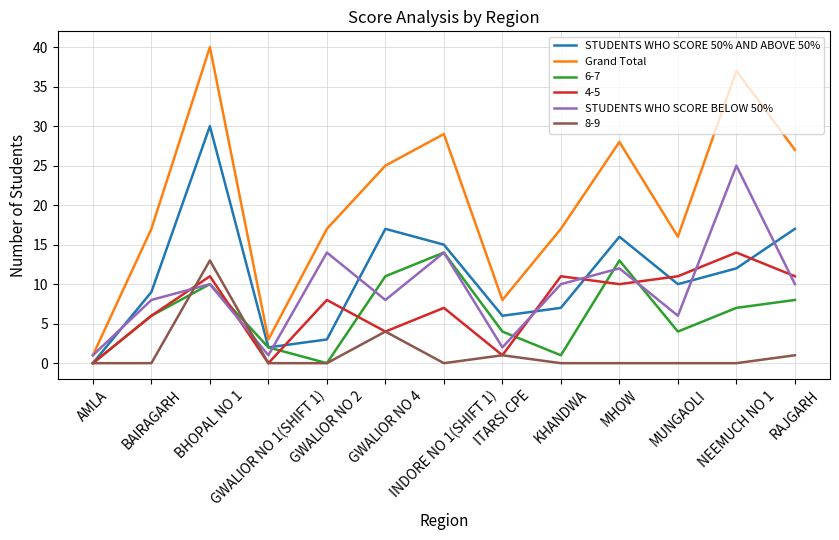

Which series has the widest spread of values?

Grand Total